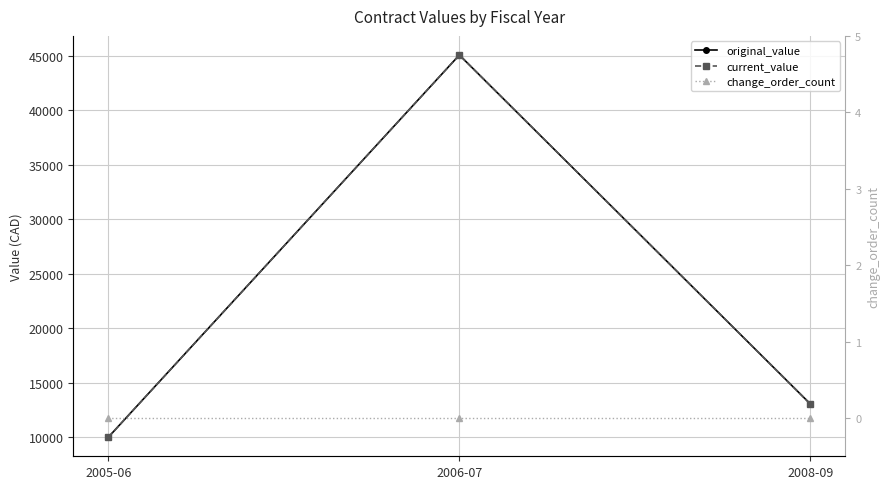

What is the difference between the highest and lowest values at 2008-09?

13046.4